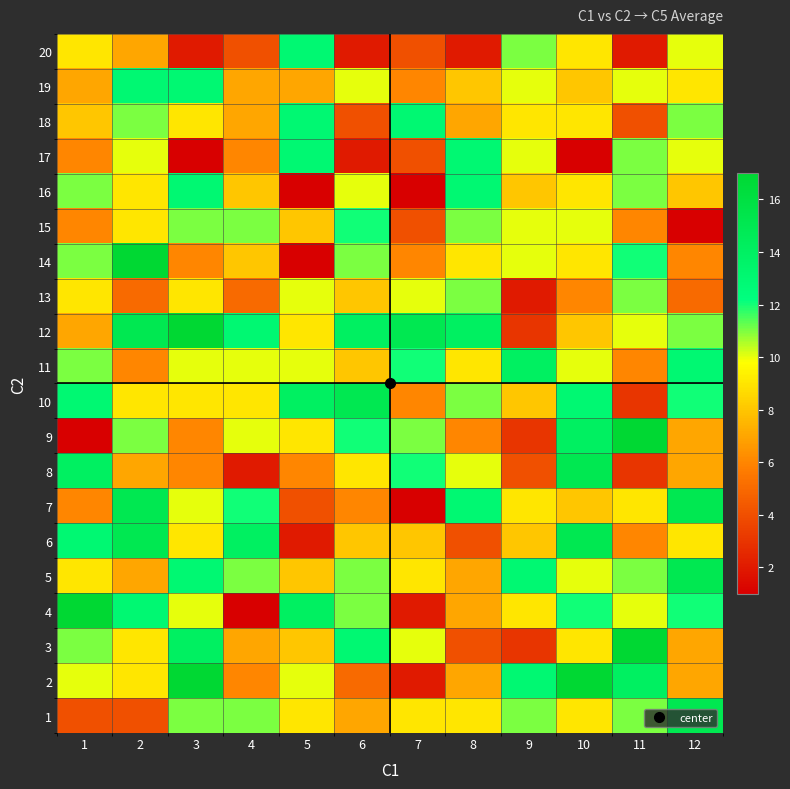

Reading left to right, transcribe all the data shown in this chart.

1: 1=4	2=4	3=11	4=11	5=9	6=7	7=9	8=9	9=11	10=9	11=11	12=15
2: 1=10	2=9	3=17	4=6	5=10	6=5	7=2	8=7	9=13	10=17	11=14	12=7
3: 1=11	2=9	3=14	4=7	5=8	6=13	7=10	8=4	9=3	10=9	11=17	12=7
4: 1=17	2=13	3=10	4=1	5=14	6=11	7=2	8=7	9=9	10=12	11=10	12=12
5: 1=9	2=7	3=13	4=11	5=8	6=11	7=9	8=7	9=13	10=10	11=11	12=15
6: 1=13	2=15	3=9	4=14	5=2	6=8	7=8	8=4	9=8	10=15	11=6	12=9
7: 1=6	2=15	3=10	4=12	5=4	6=6	7=1	8=13	9=9	10=8	11=9	12=15
8: 1=14	2=7	3=6	4=2	5=6	6=9	7=12	8=10	9=4	10=15	11=3	12=7
9: 1=1	2=11	3=6	4=10	5=9	6=12	7=11	8=6	9=3	10=14	11=17	12=7
10: 1=13	2=9	3=9	4=9	5=14	6=15	7=6	8=11	9=8	10=13	11=3	12=12
11: 1=11	2=6	3=10	4=10	5=10	6=8	7=12	8=9	9=14	10=10	11=6	12=13
12: 1=7	2=15	3=17	4=13	5=9	6=14	7=15	8=14	9=3	10=8	11=10	12=11
13: 1=9	2=5	3=9	4=5	5=10	6=8	7=10	8=11	9=2	10=6	11=11	12=5
14: 1=11	2=17	3=6	4=8	5=1	6=11	7=6	8=9	9=10	10=9	11=12	12=6
15: 1=6	2=9	3=11	4=11	5=8	6=12	7=4	8=11	9=10	10=10	11=6	12=1
16: 1=11	2=9	3=13	4=8	5=1	6=10	7=1	8=13	9=8	10=9	11=11	12=8
17: 1=6	2=10	3=1	4=6	5=13	6=2	7=4	8=13	9=10	10=1	11=11	12=10
18: 1=8	2=11	3=9	4=7	5=13	6=4	7=13	8=7	9=9	10=9	11=4	12=11
19: 1=7	2=13	3=13	4=7	5=7	6=10	7=6	8=8	9=10	10=8	11=10	12=9
20: 1=9	2=7	3=2	4=4	5=13	6=2	7=4	8=2	9=11	10=9	11=2	12=10